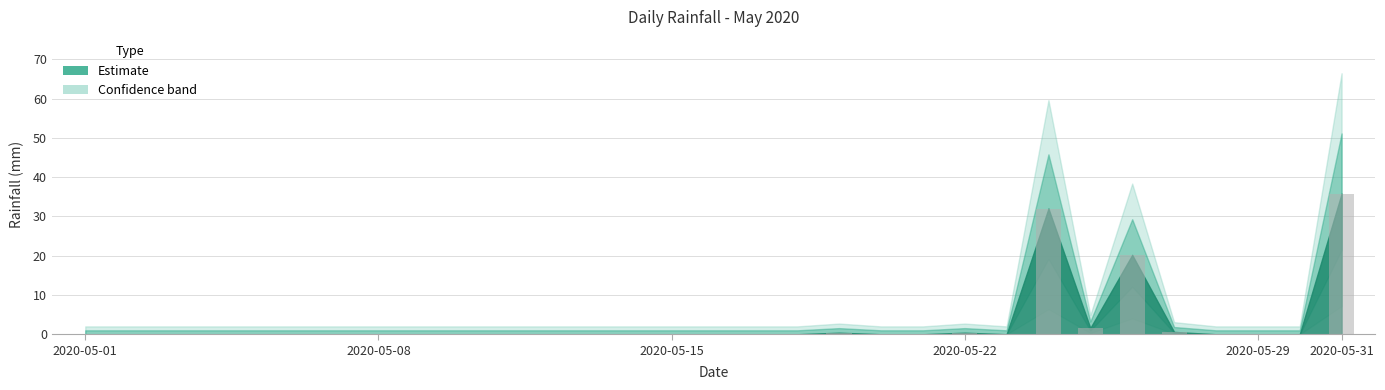

How many series are shown in this chart?

1